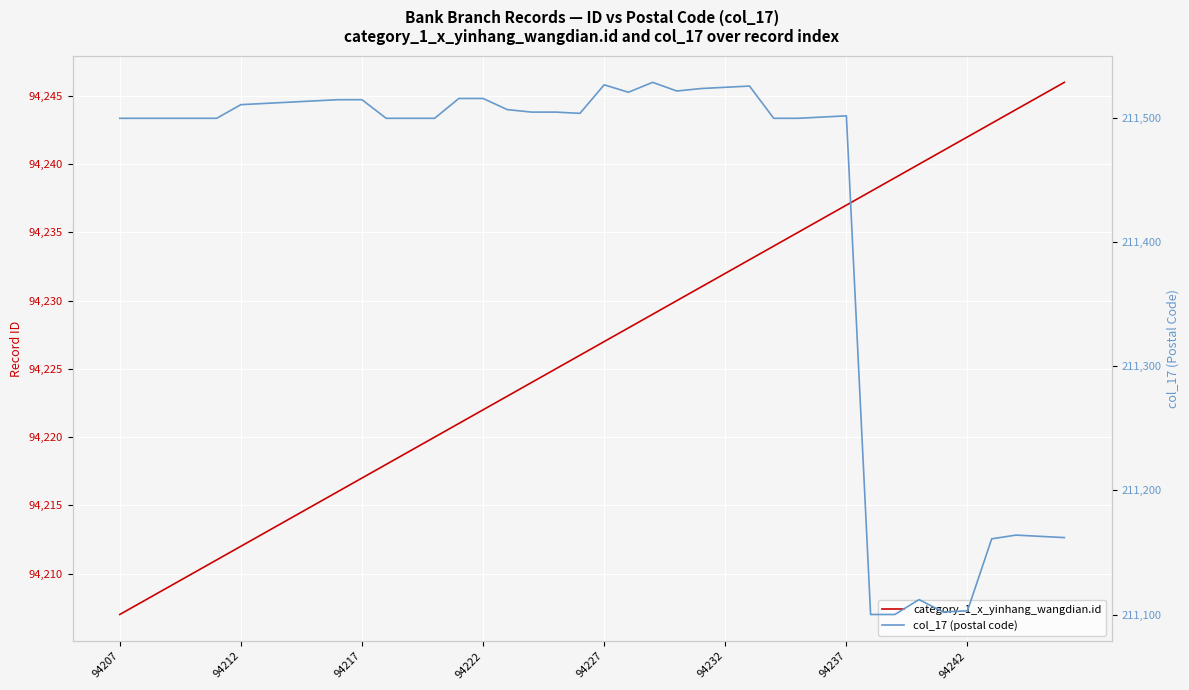

True or false: col_17 (postal code) and category_1_x_yinhang_wangdian.id intersect in this chart.

False